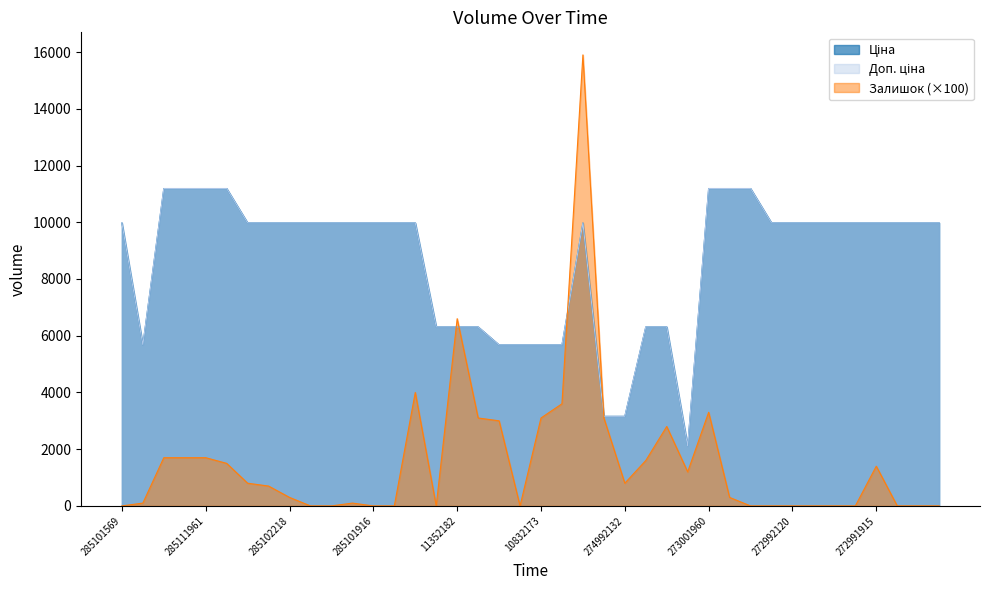

List the labels in order of Доп. ціна value, smallest first.

11351861, 274992152, 274992132, 10832185, 10831752, 10832174, 10832173, 10832172, 11352184, 11352182, 11352151, 11352036, 11352034, 285101569, 285102221, 285102219, 285102218, 285102216, 285102120, 285102044, 285101916, 285101915, 285101913, 272992170, 272992121, 272992120, 272992030, 272991917, 272991916, 272991915, 272991914, 272991913, 272991569, 285112220, 285112217, 285111961, 285111912, 273001960, 273001939, 273001918